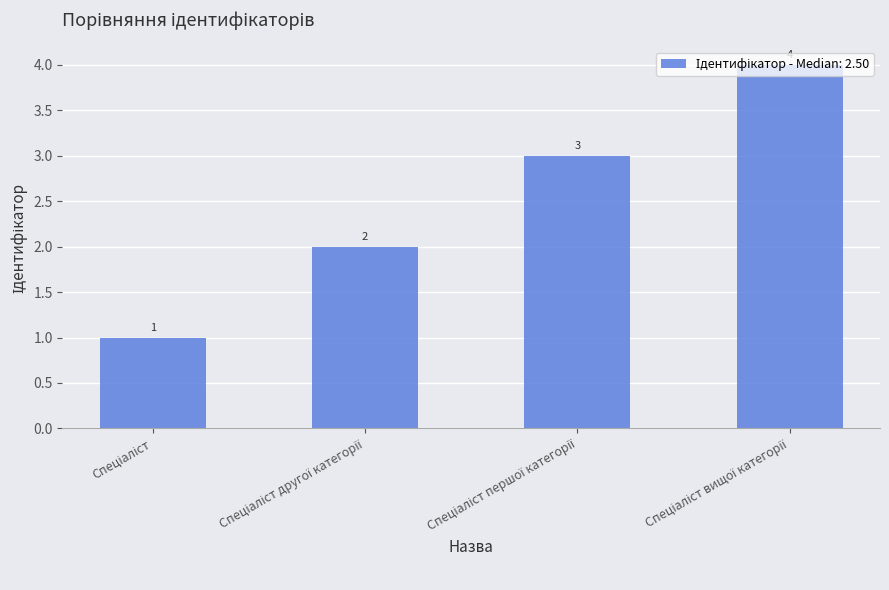

What is the maximum value shown in the chart?

4